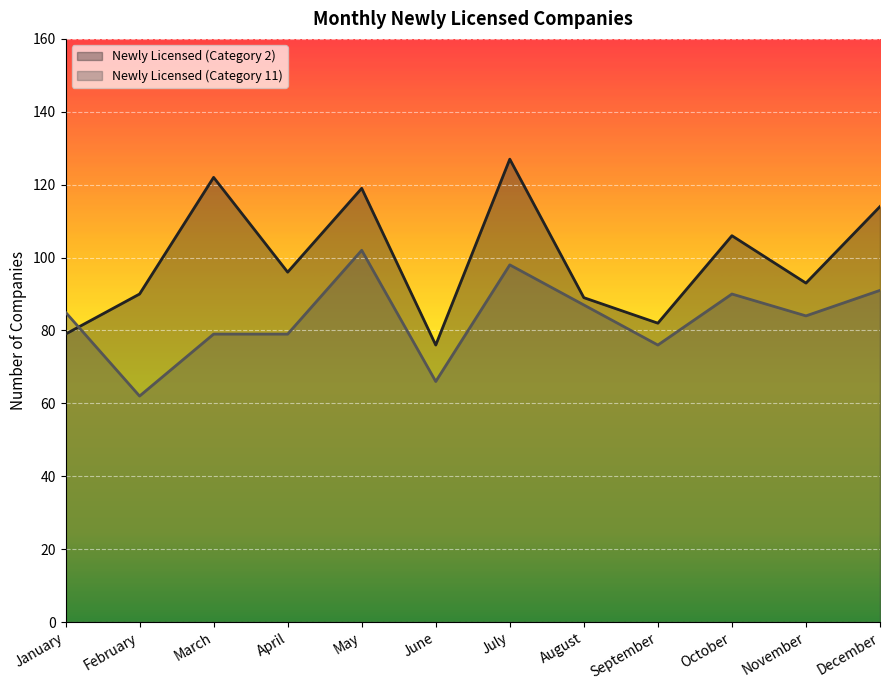

List the series in order of their peak value, highest first.

Newly Licensed (Category 2), Newly Licensed (Category 11)